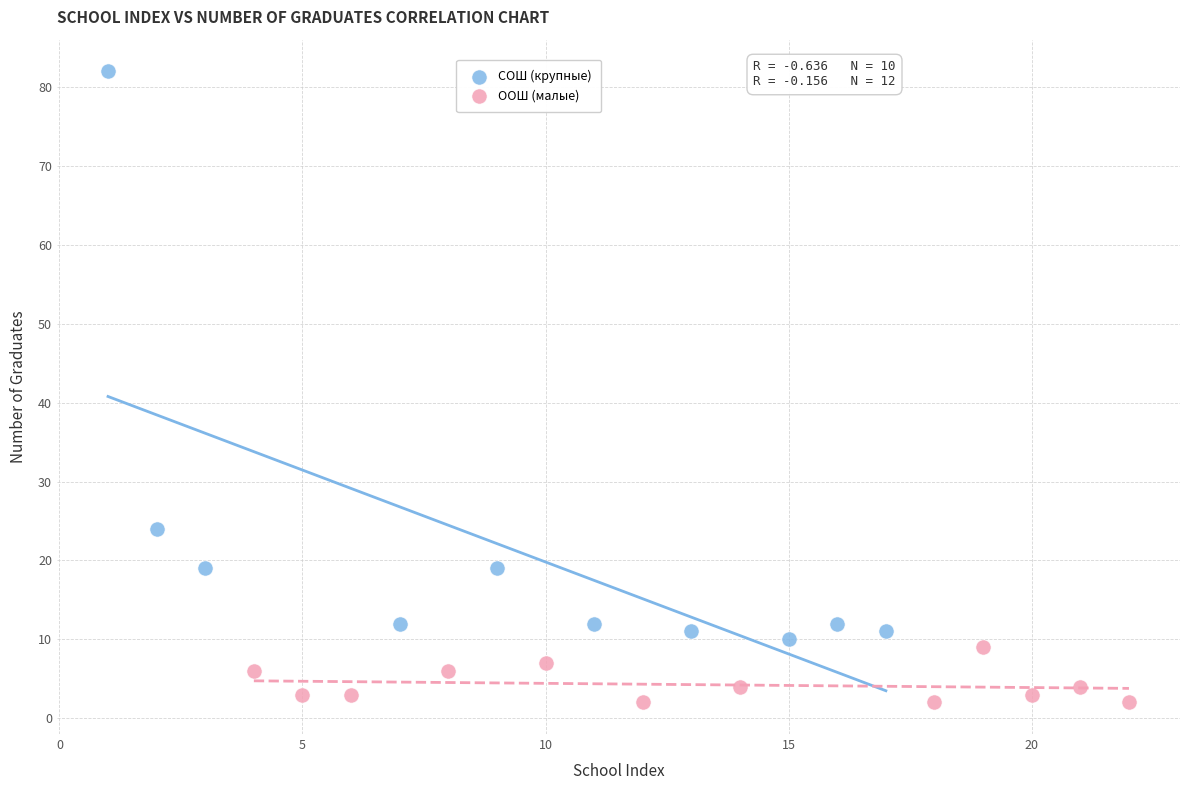

Which series has the largest Y range (max minus min)?

СОШ (крупные)